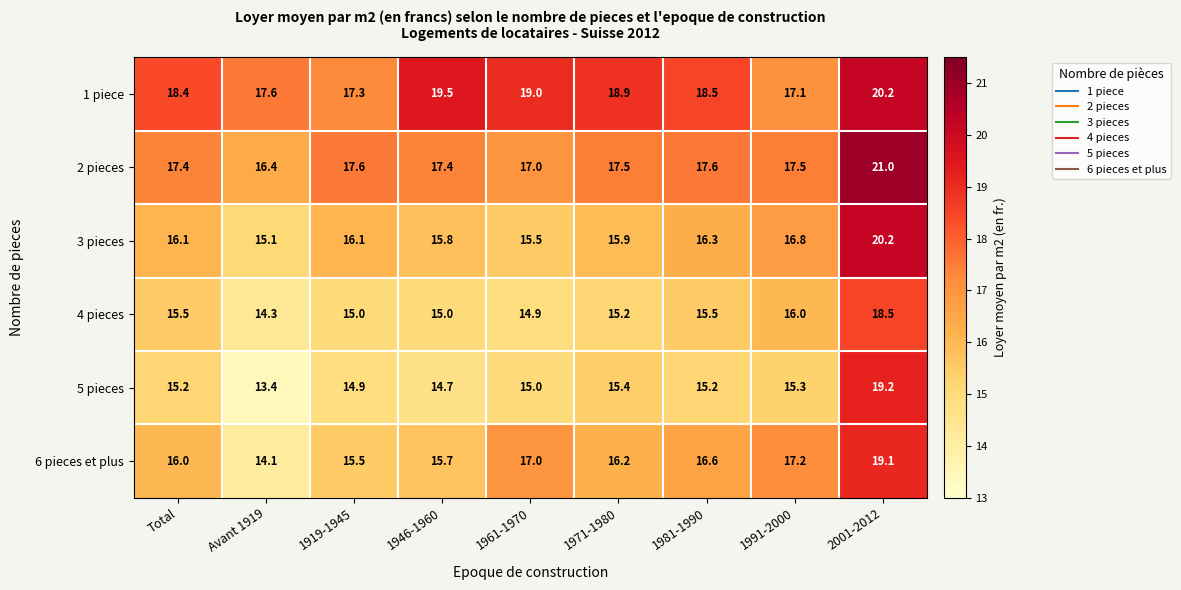

Count the number of categories in the chart.

9